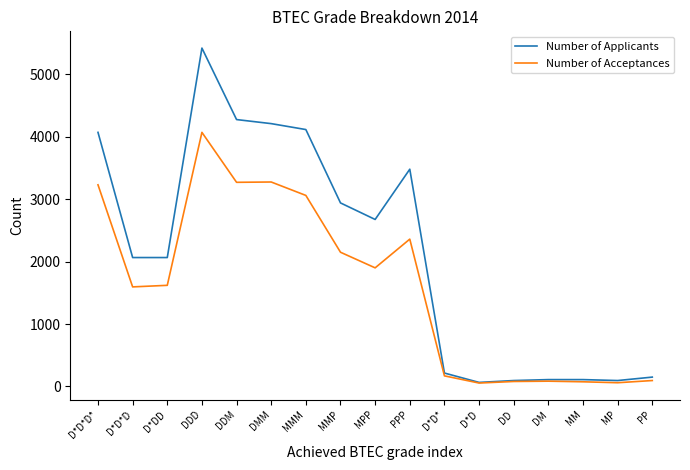

Which series changed the most between D*D*D and PPP?

Number of Applicants